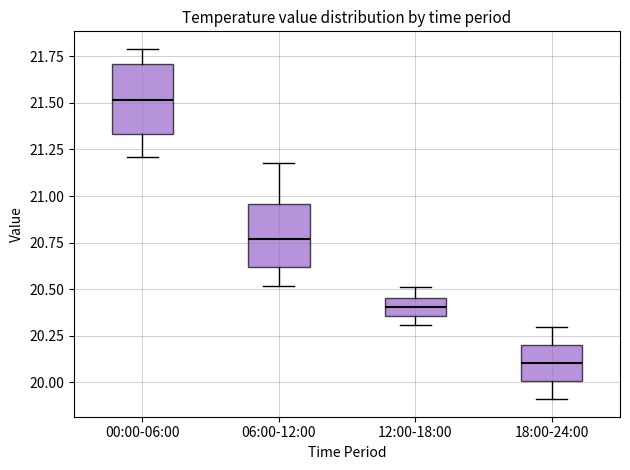

Which box has the highest median line?

00:00-06:00